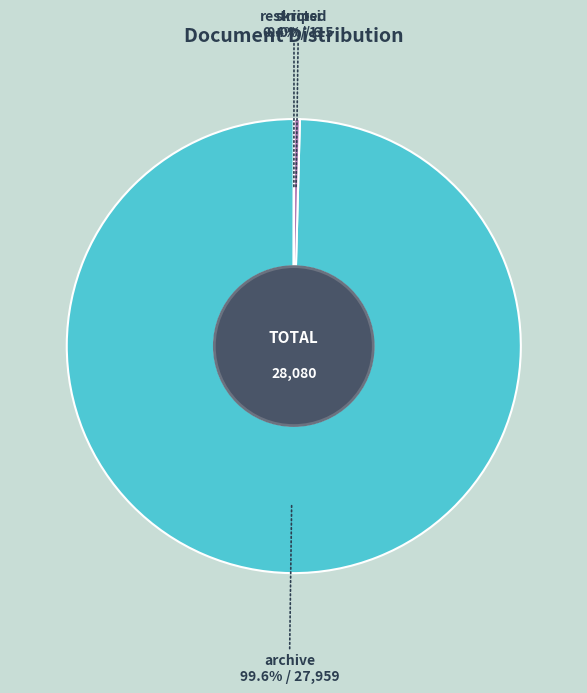

What is the majority slice?

archive